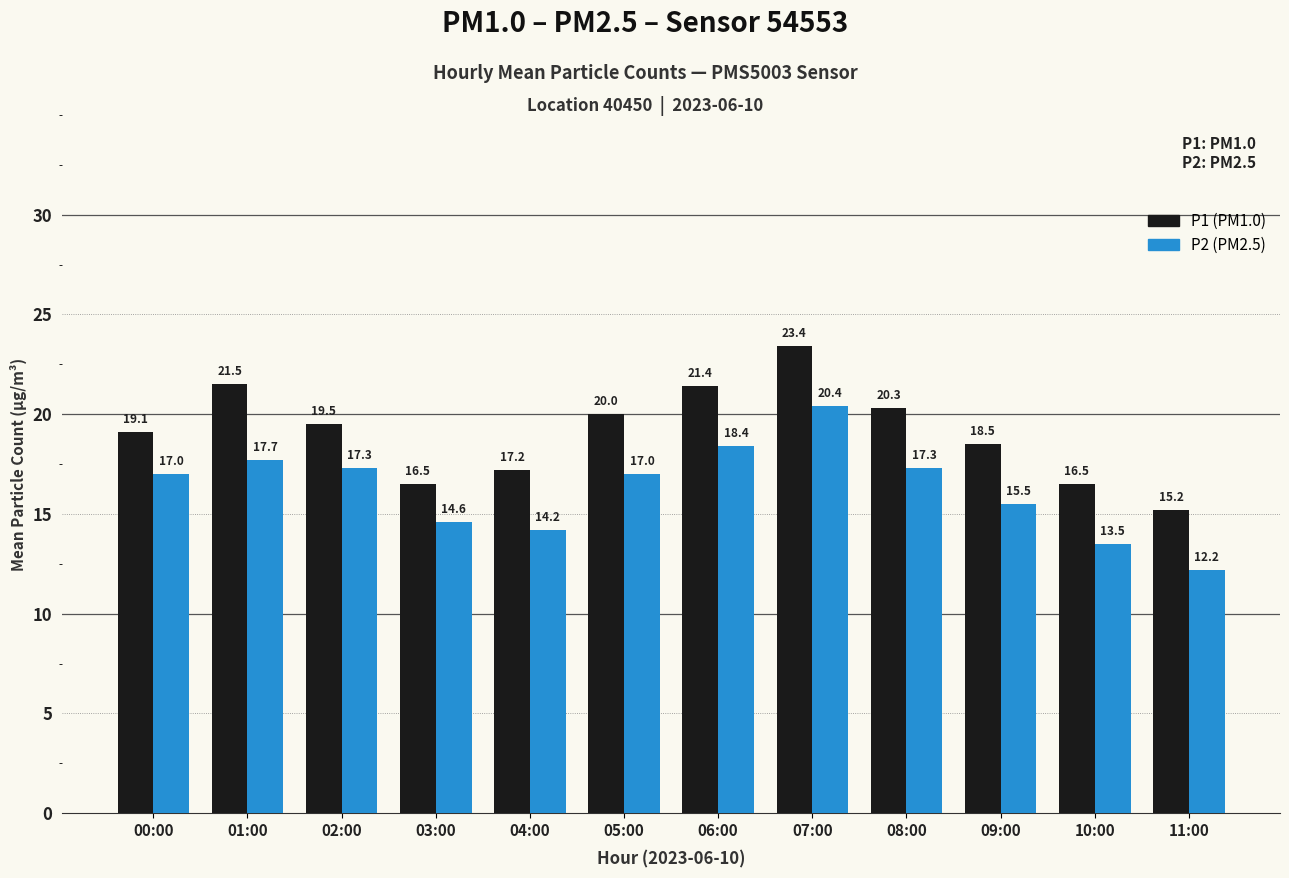

What is the minimum value shown in the chart?

12.2